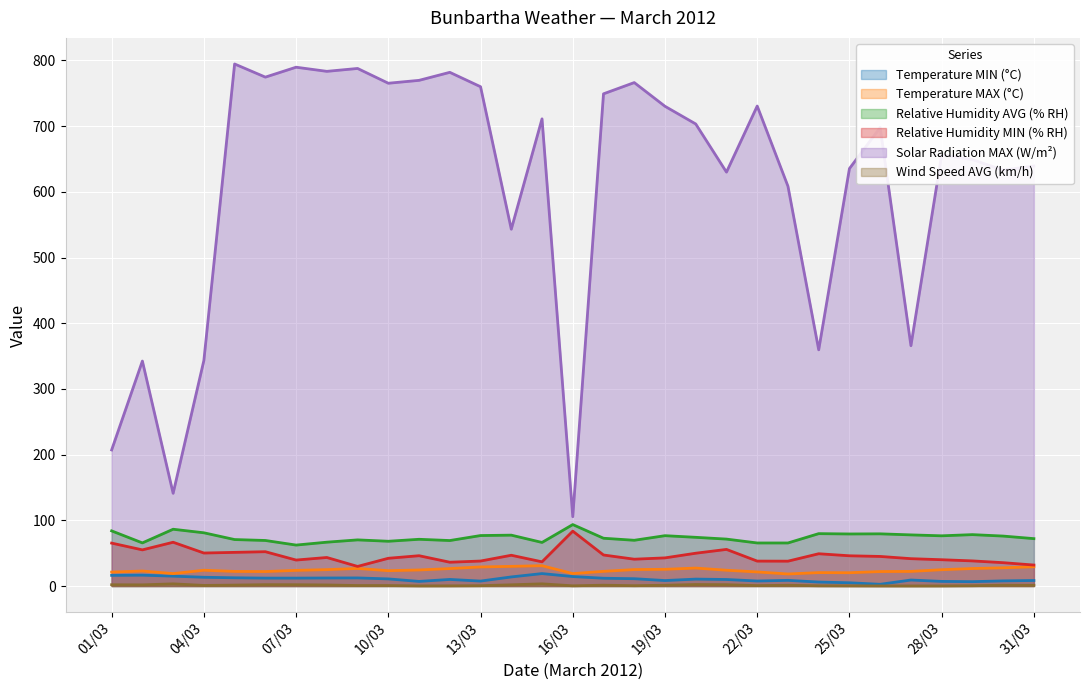

What is the label of the 31st point from the right?

01/03